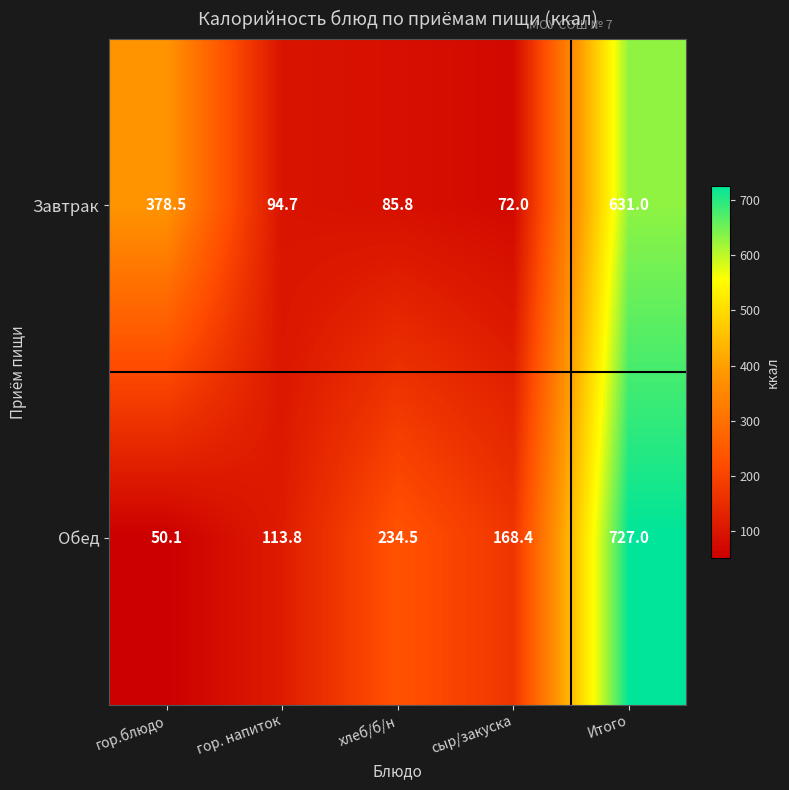

List the series in order of their overall mean, lowest first.

Завтрак, Обед